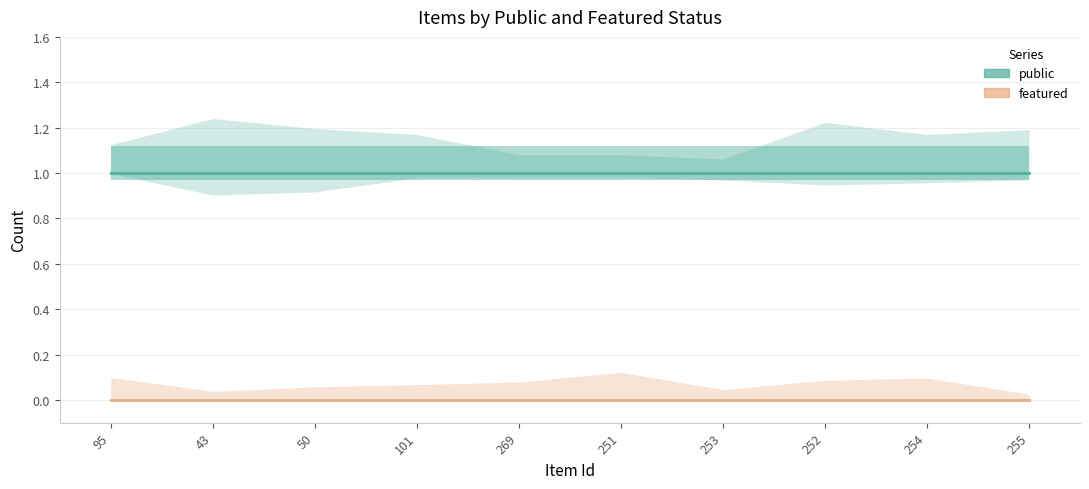

What is the label of the 7th point from the right?

101